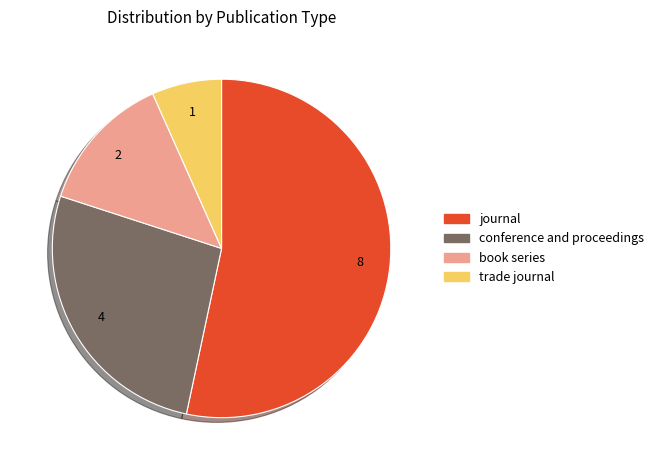

How many slices are in this pie chart?

4